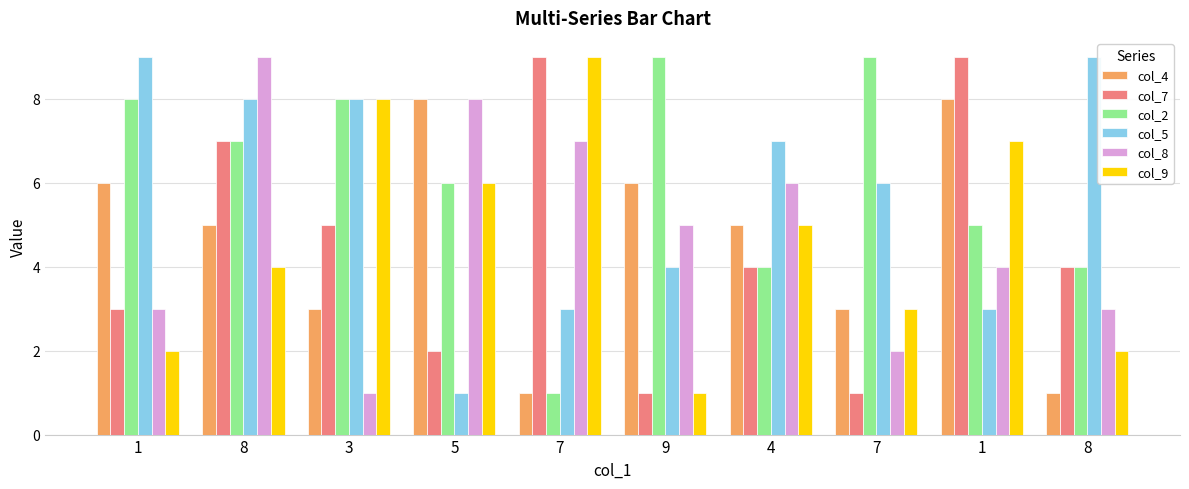

Which series has the largest range (max minus min)?

col_7